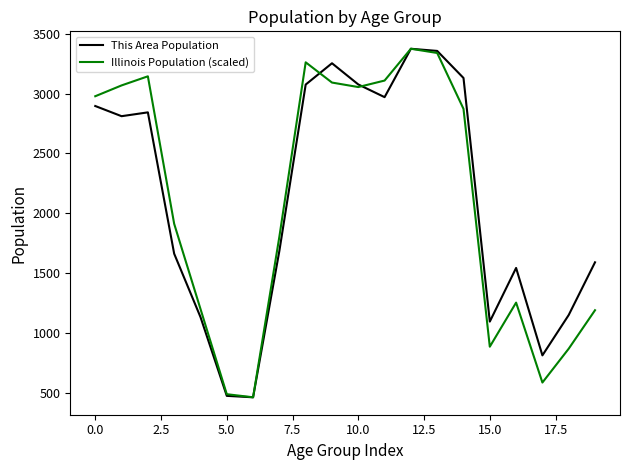

What is the maximum value for Illinois Population (scaled)?

3374.0